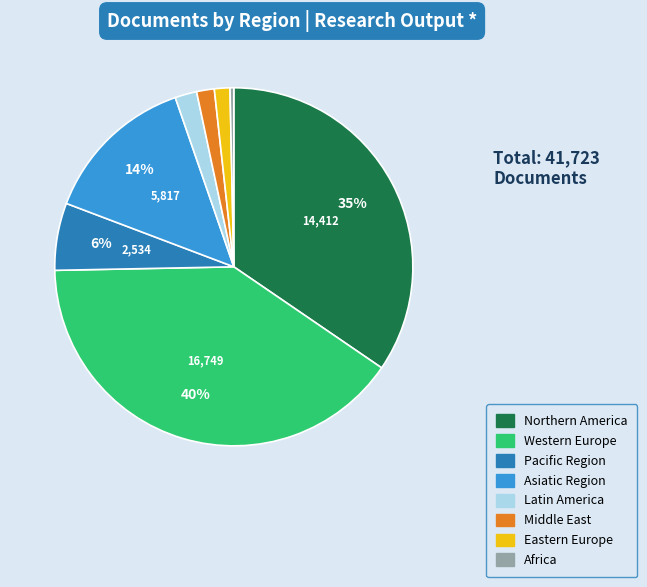

Does any single category account for the majority?

No